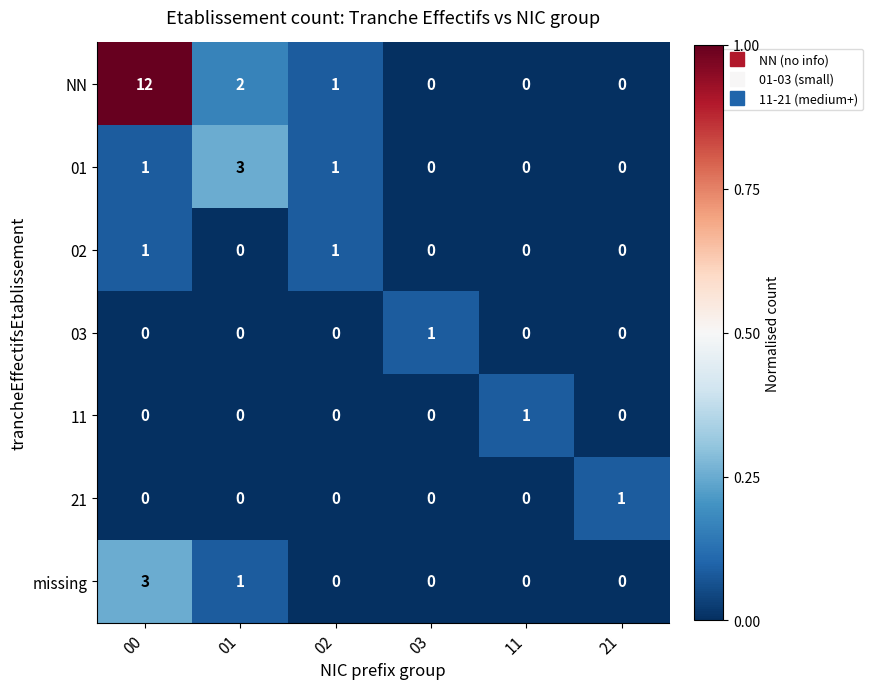

The value of NN at 11 is 0. True or false?

True